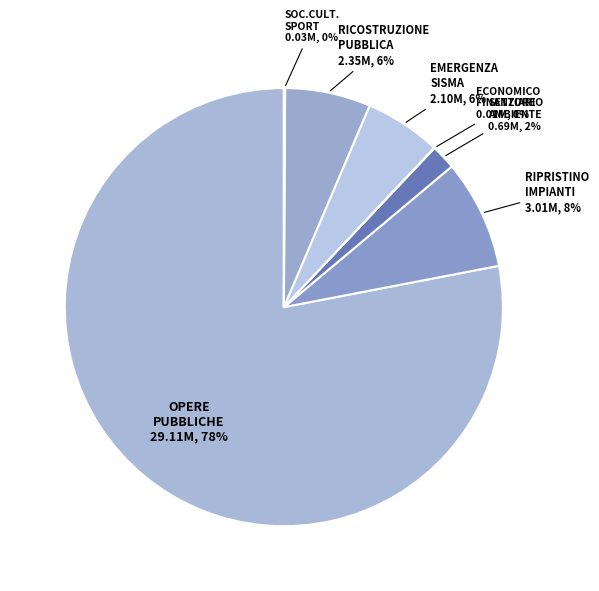

Which slice is the largest?

OPERE PUBBLICHE